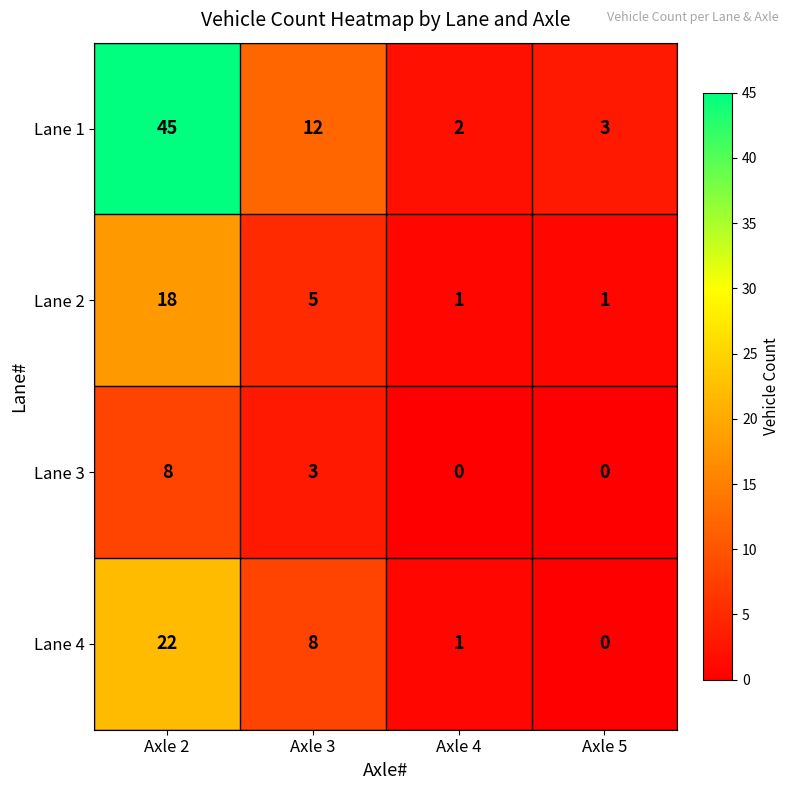

At which label does Lane 3 first exceed 3?

Axle 2